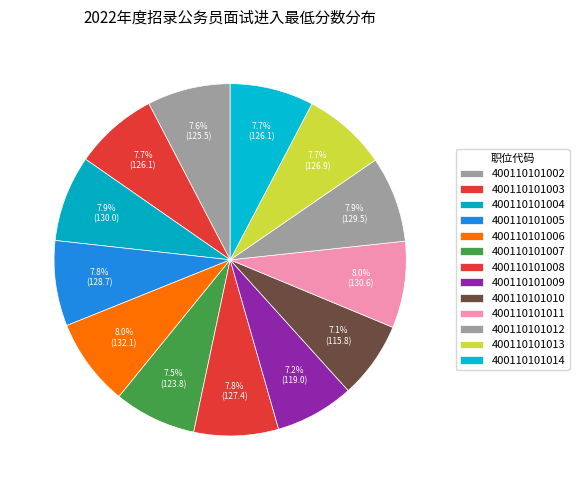

Which slice is the smallest?

400110101010